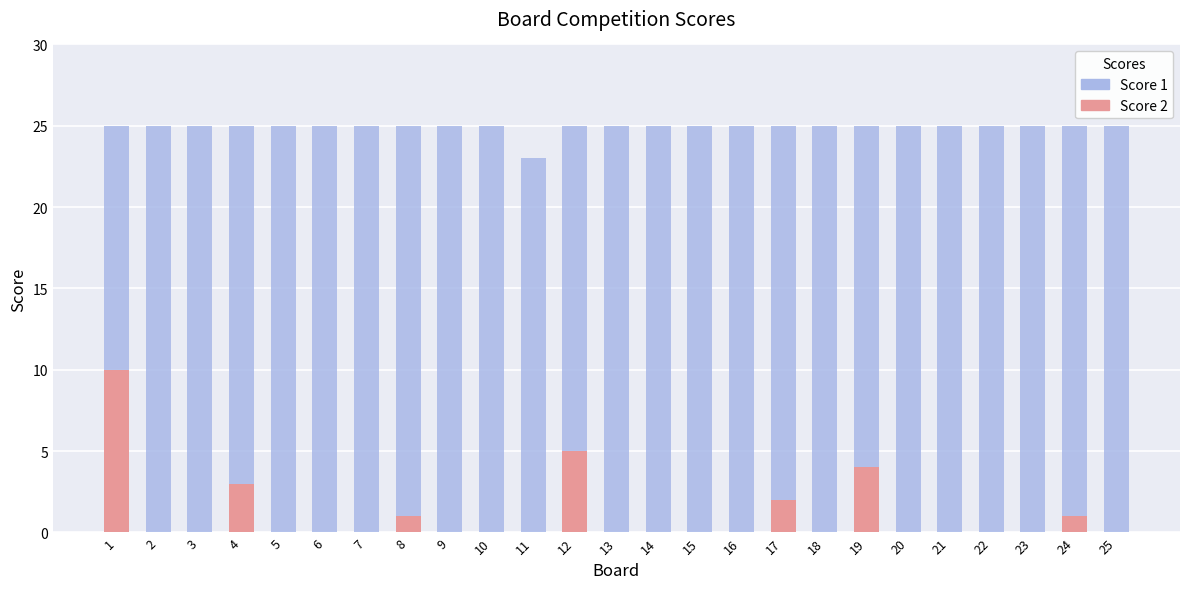

What is the maximum value shown in the chart?

25